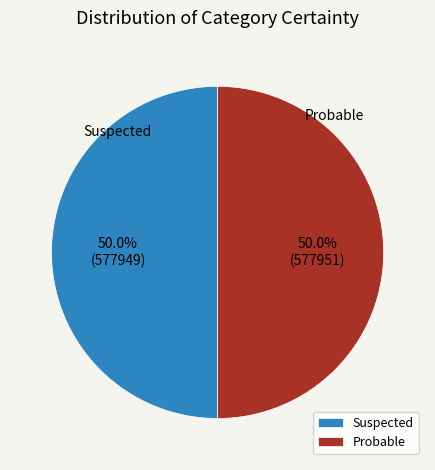

Approximately how many times larger is the value at Suspected compared to Probable?

1.0